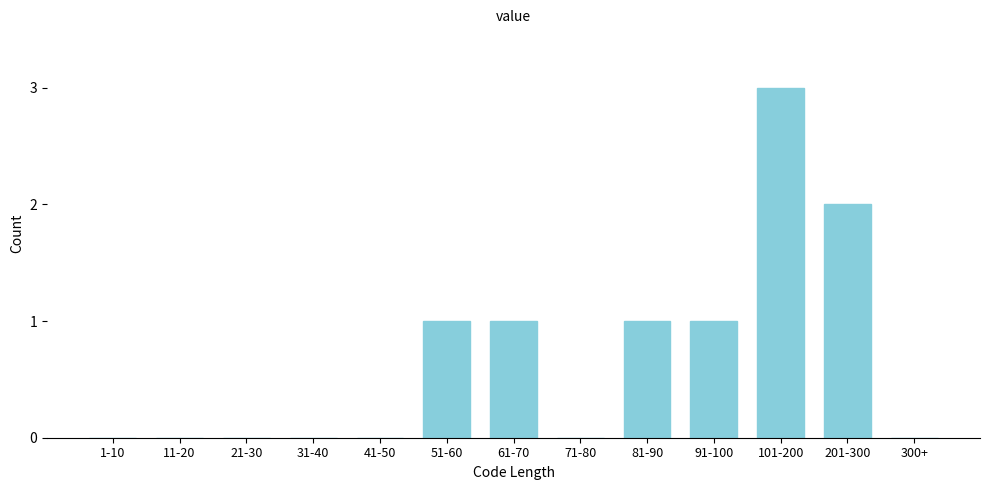

Reading left to right, extract all data points from this chart.

1-10=0	11-20=0	21-30=0	31-40=0	41-50=0	51-60=1	61-70=1	71-80=0	81-90=1	91-100=1	101-200=3	201-300=2	300+=0